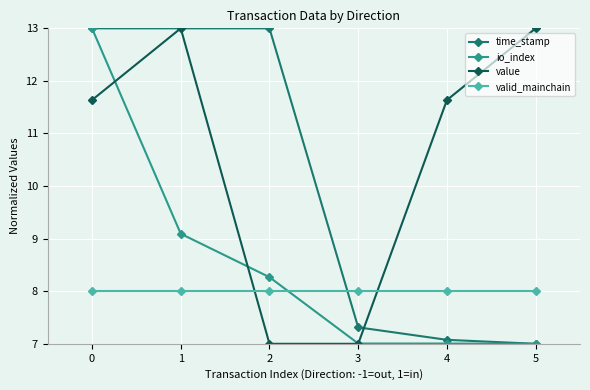

List the series in order of their overall mean, highest first.

value, time_stamp, io_index, valid_mainchain